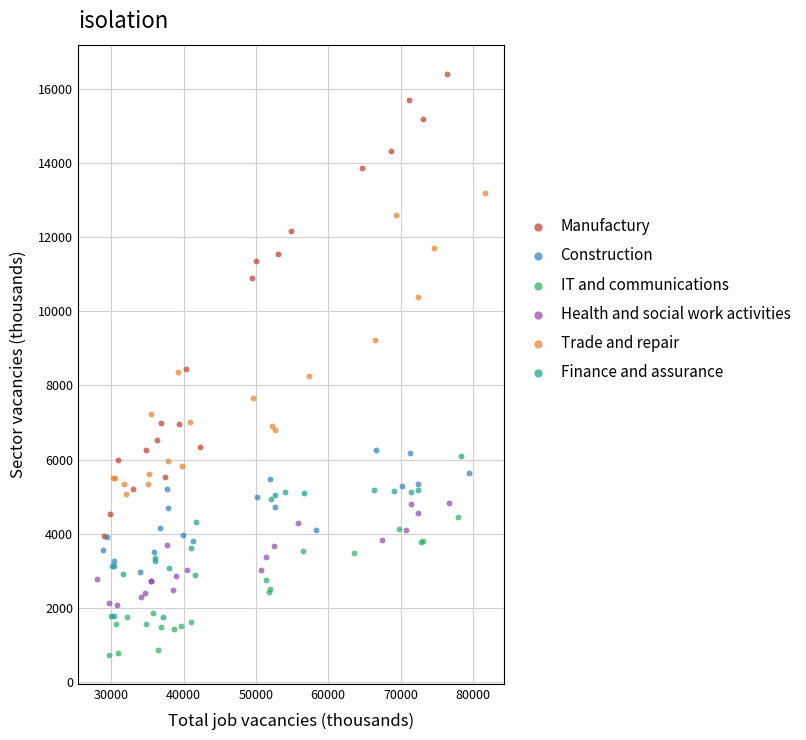

Which series contains the lowest Y value?

IT and communications